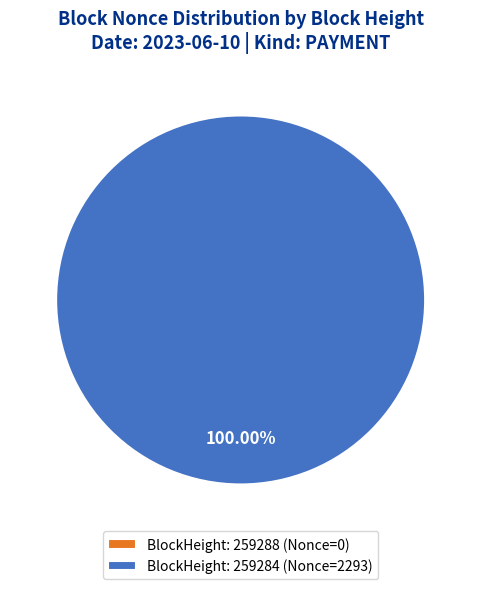

What percentage is the 259284 slice, to the nearest percent?

100%